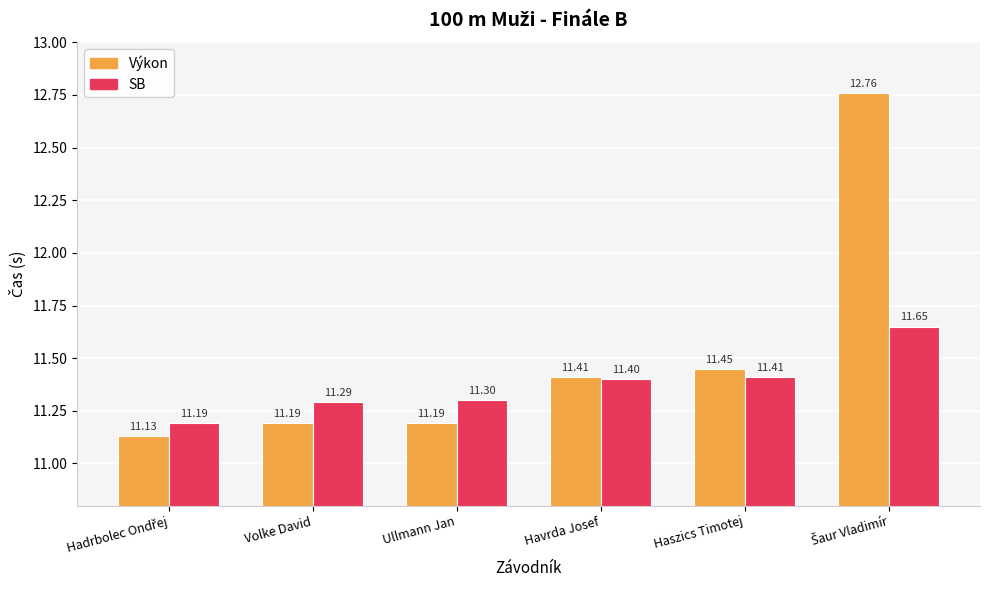

Is it true that Výkon equals 11.2 at Volke David?

True